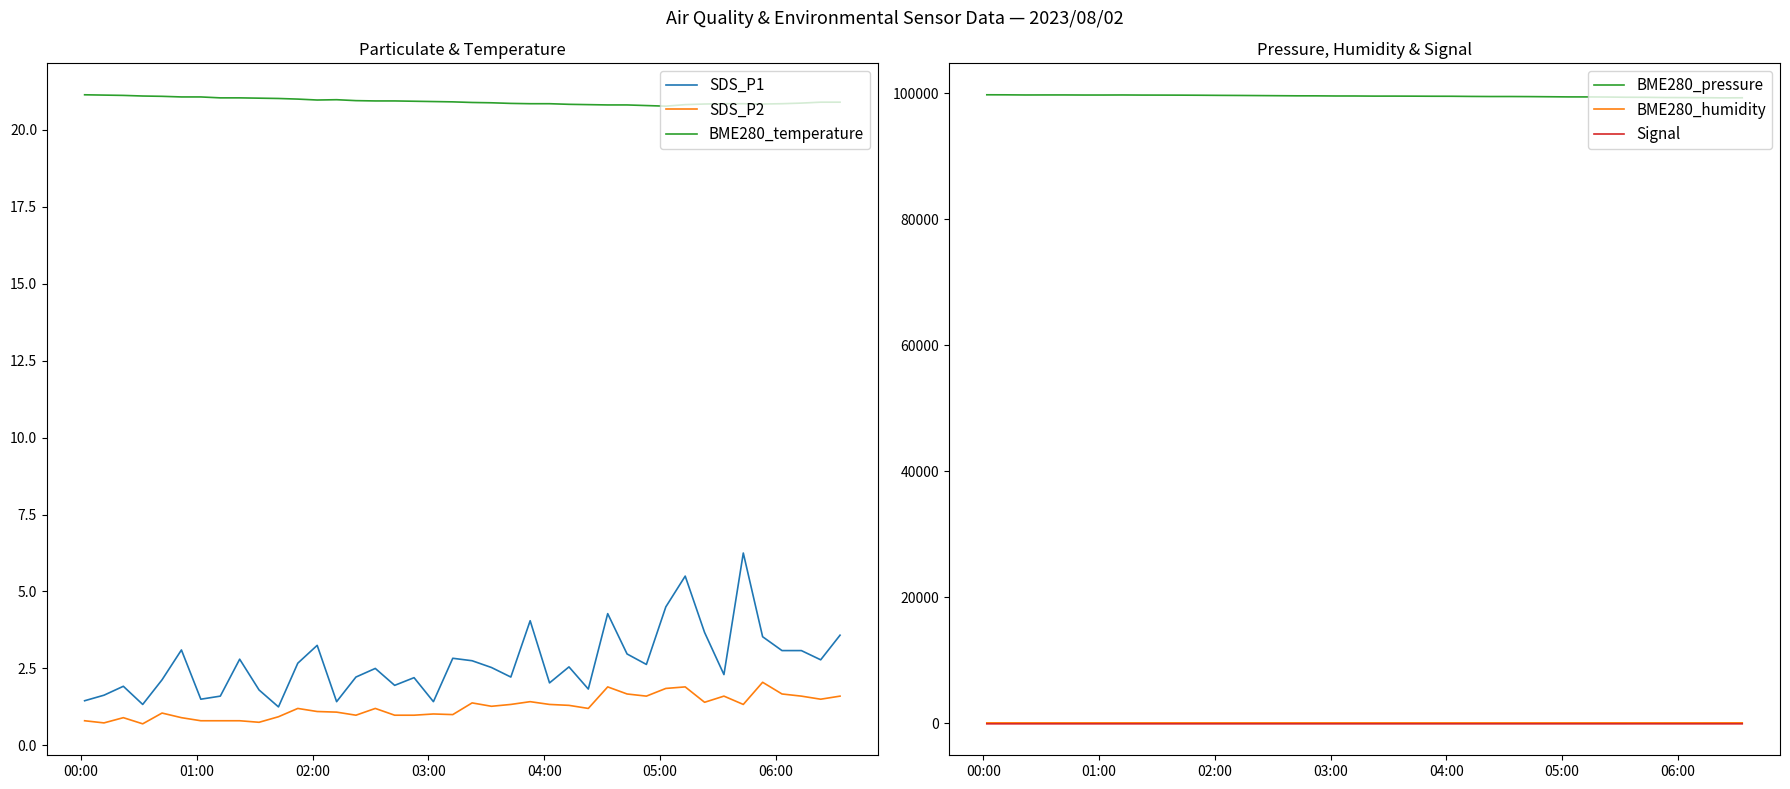

In SDS_P2, how many points are higher than both neighbors (excluding endpoints)?

11